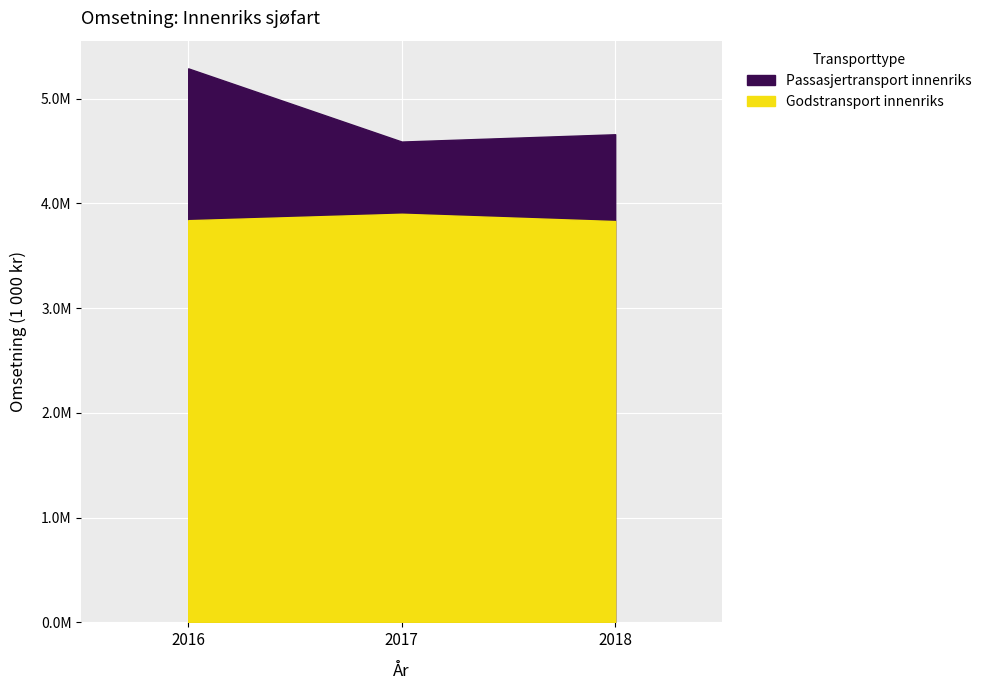

At which label is Godstransport innenriks closest to 3866152?

2016